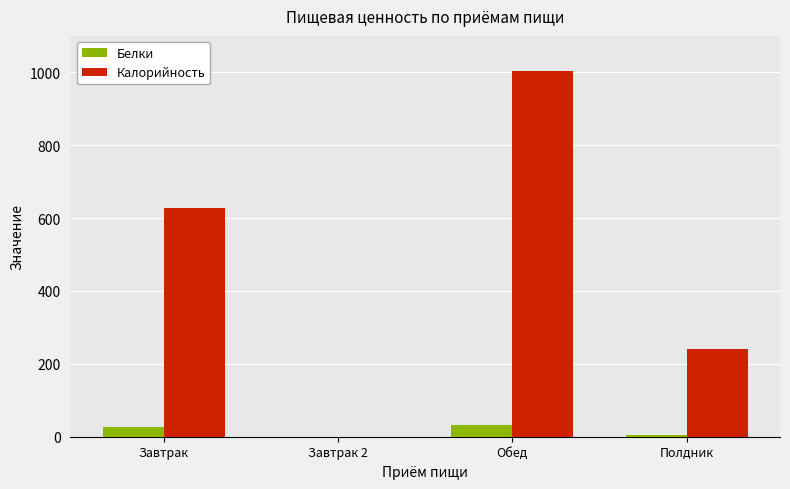

Which series has the largest range (max minus min)?

Калорийность